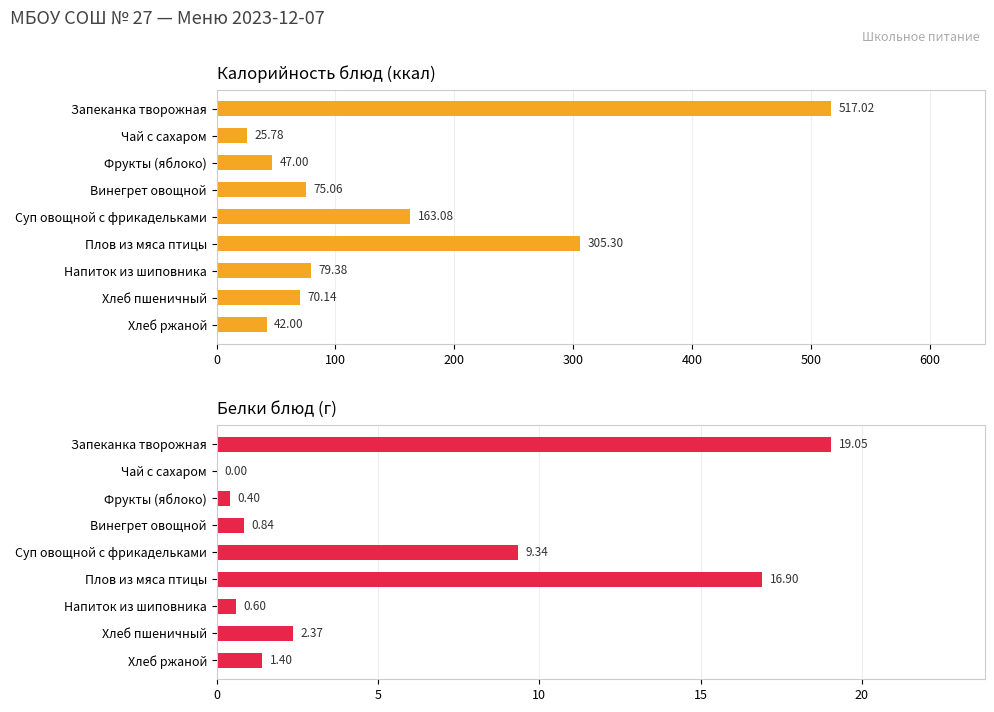

What are all the series names shown in the legend?

Калорийность, Белки